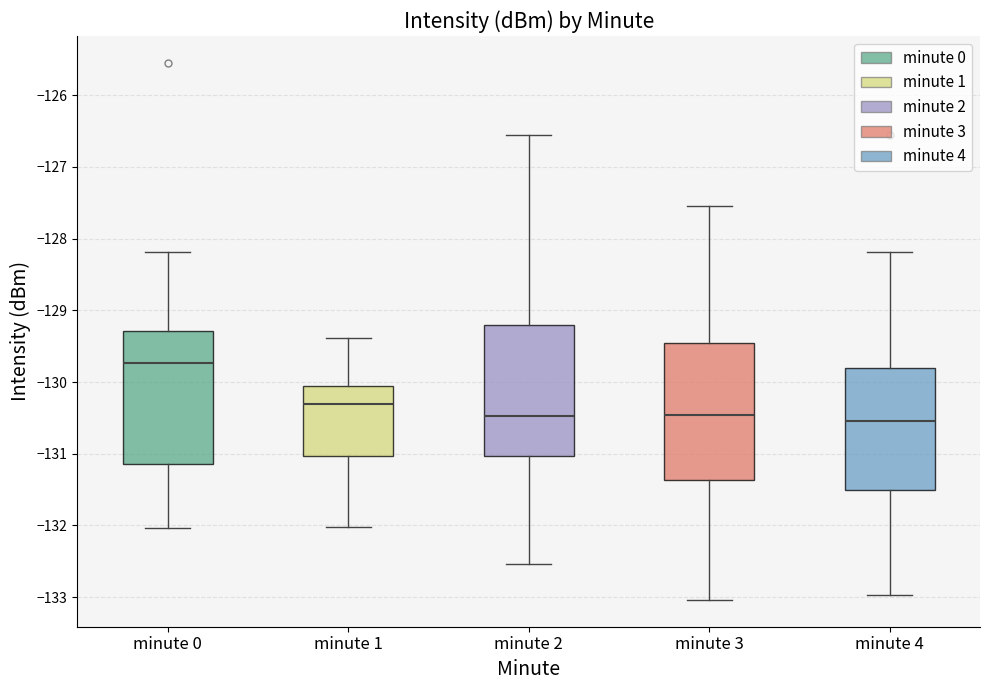

Reading left to right, read every box against the y-axis: the position of its median line, the range the box covers, and the ends of its whiskers. The values are not printed on the chart, so give them approximately, as read against the axis.

minute 0: median -129.7, box -131.1 to -129.3, whiskers -132.0 to -128.2
minute 1: median -130.3, box -131.0 to -130.1, whiskers -132.0 to -129.4
minute 2: median -130.5, box -131.0 to -129.2, whiskers -132.5 to -126.5
minute 3: median -130.5, box -131.4 to -129.5, whiskers -133.0 to -127.5
minute 4: median -130.5, box -131.5 to -129.8, whiskers -133.0 to -128.2